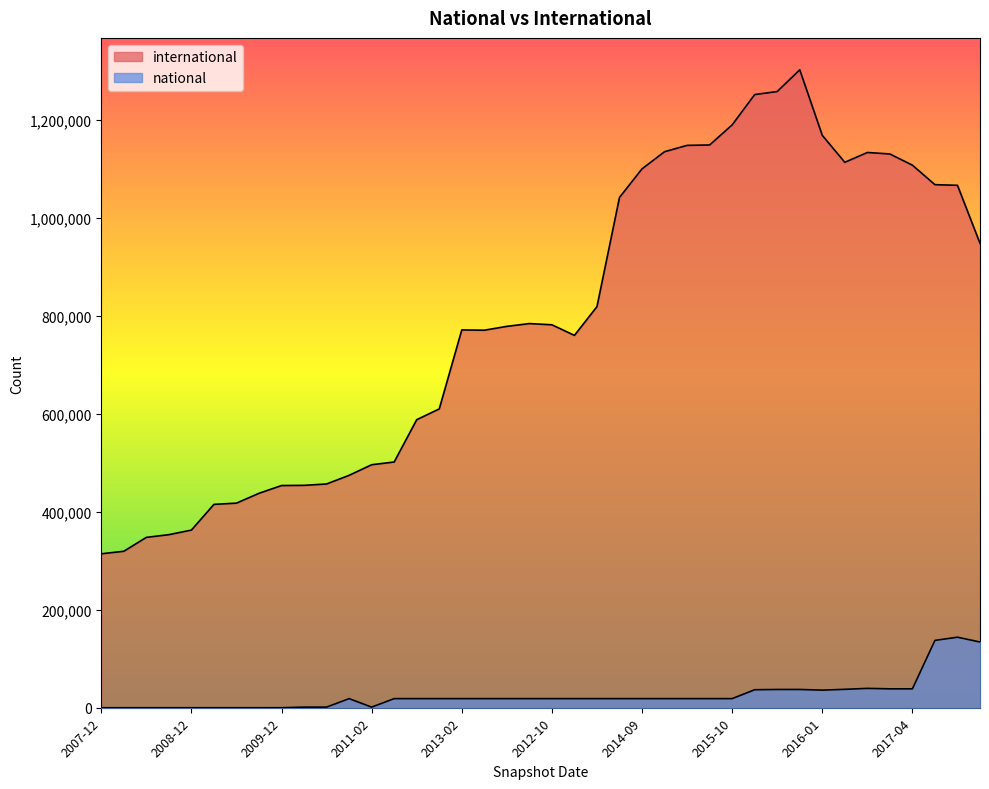

True or false: national and international cross at least once.

False